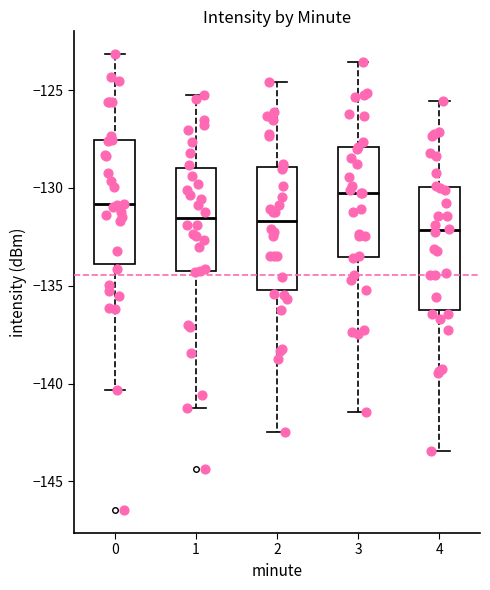

Reading left to right, transcribe this box plot: for each box, give where its median line is, the range the box spans, and where its two whiskers end, as read against the y-axis. The values are not printed on the chart, so give them approximately, as read against the axis.

0: median -131.0, box -134.0 to -127.5, whiskers -140.5 to -123.0
1: median -131.5, box -134.0 to -129.0, whiskers -141.0 to -125.0
2: median -131.5, box -135.0 to -129.0, whiskers -142.5 to -124.5
3: median -130.0, box -133.5 to -128.0, whiskers -141.5 to -123.5
4: median -132.0, box -136.0 to -130.0, whiskers -143.5 to -125.5